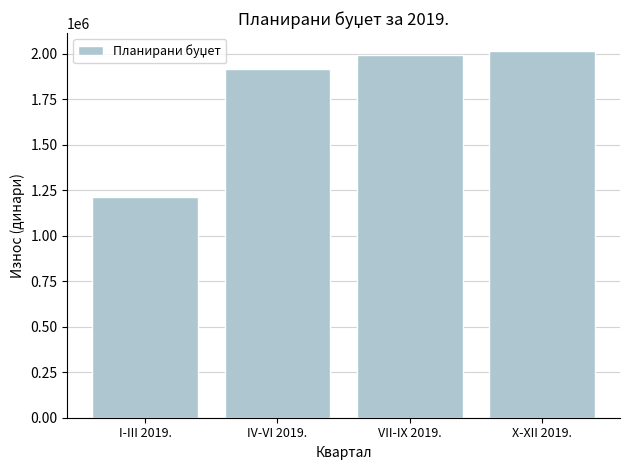

Reading right to left, what are all the values shown in this chart?

X-XII 2019.=2013474	VII-IX 2019.=1994830	IV-VI 2019.=1918573	I-III 2019.=1214663